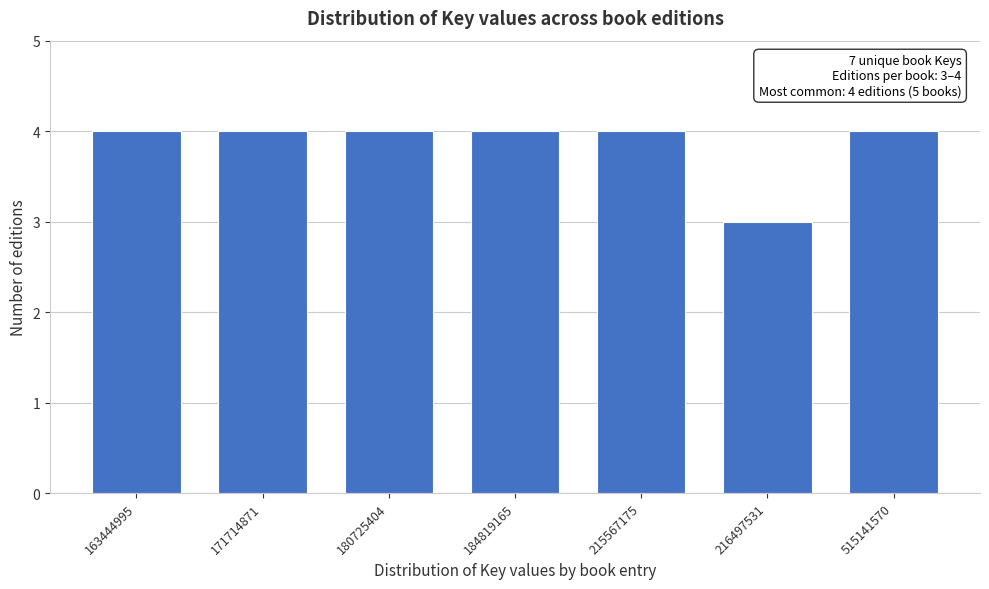

Reading left to right, extract all data points from this chart.

4	4	4	4	4	3	4